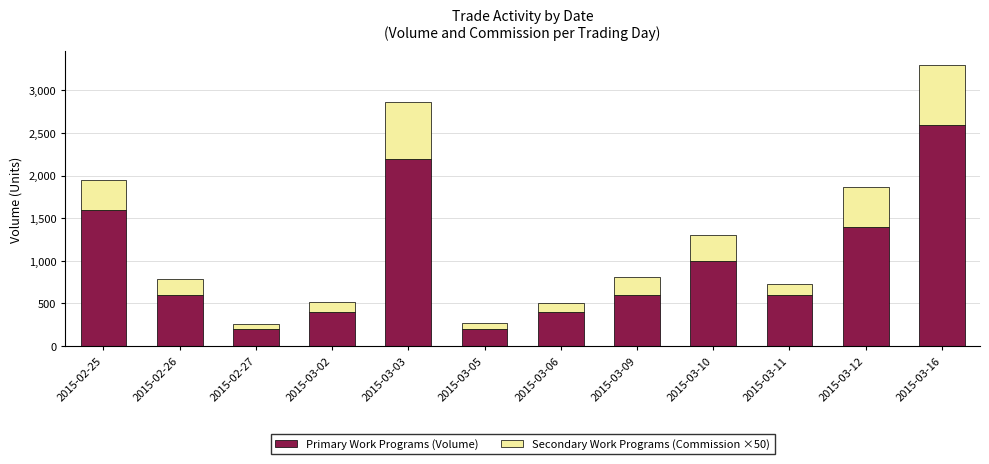

What are all the series names shown in the legend?

Primary Work Programs (Volume), Secondary Work Programs (Commission ×50)